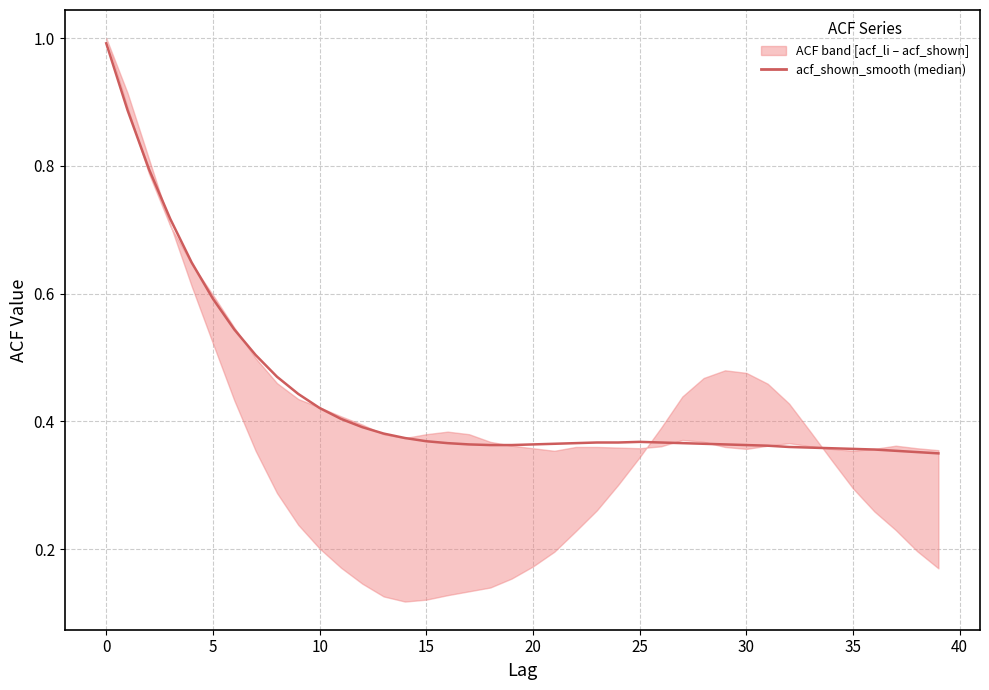

True or false: the data shows 1.0 at 25.

False